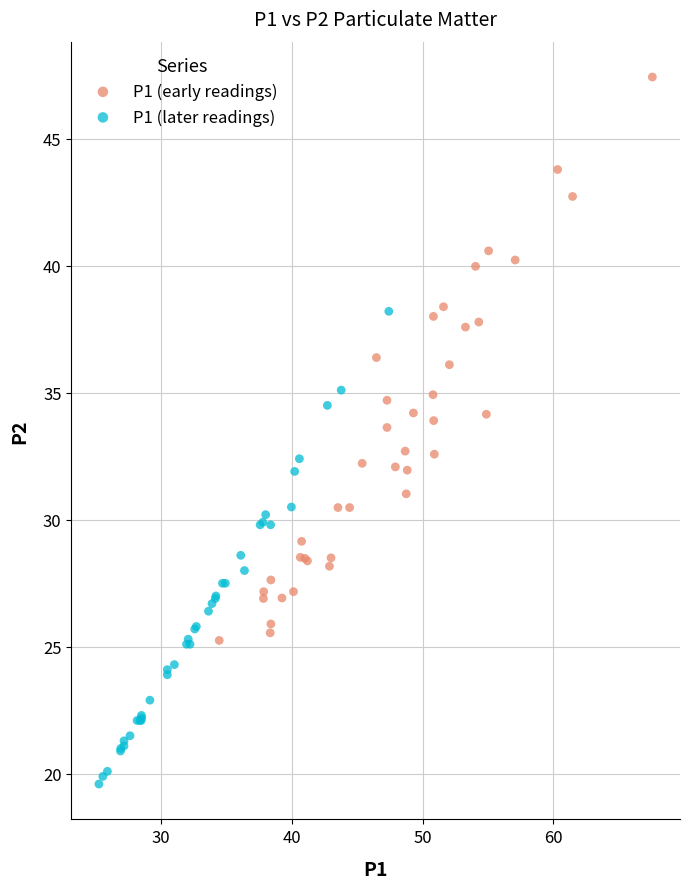

Which series has the largest Y range (max minus min)?

P1 (early readings)